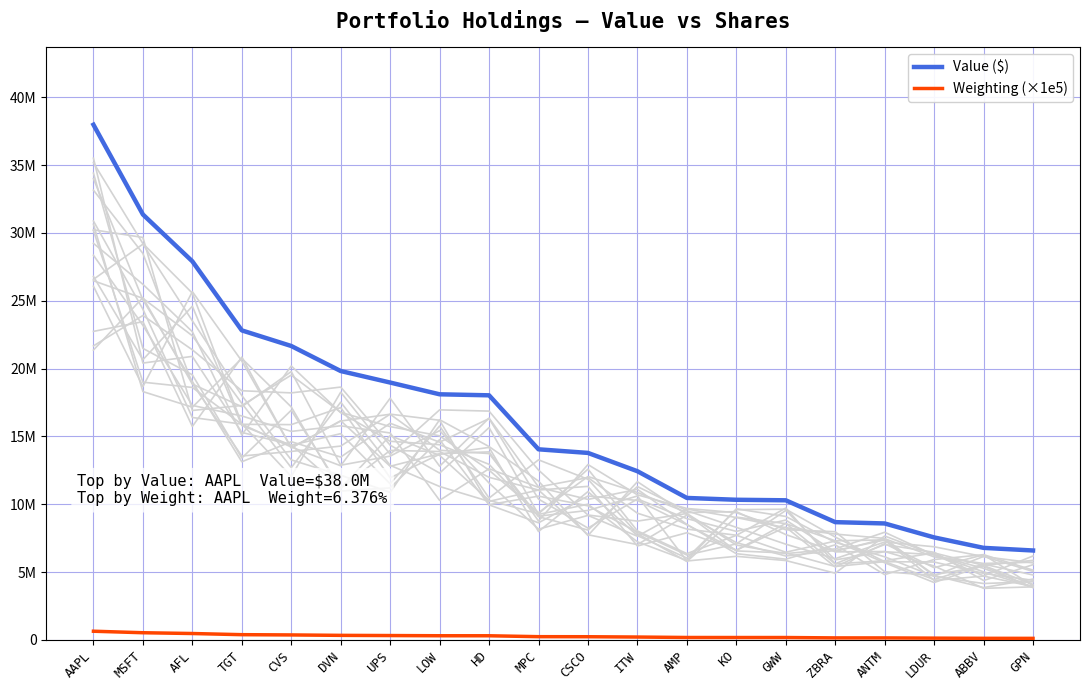

What is the total value across all series at MSFT?

31885500.0